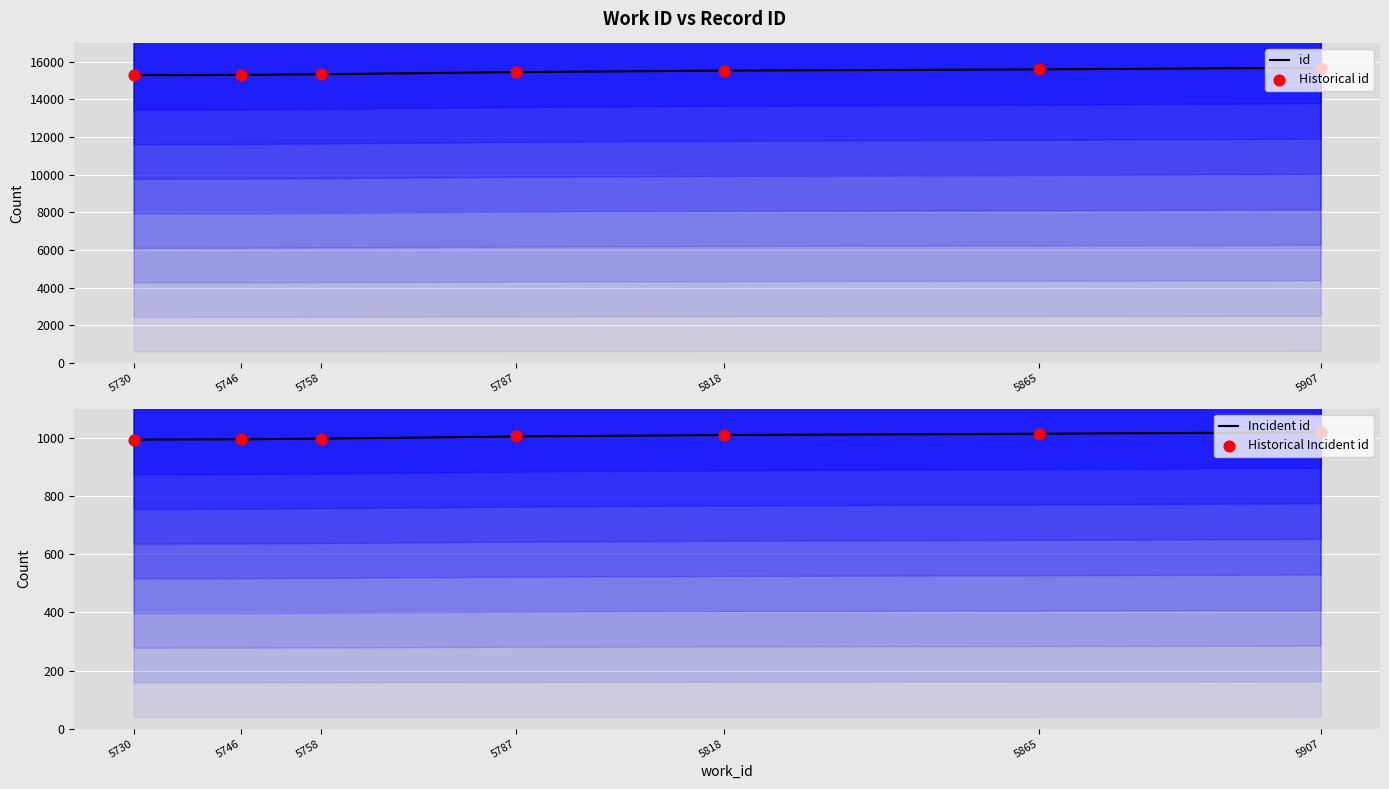

At which category is the sum across all series the highest?

5907